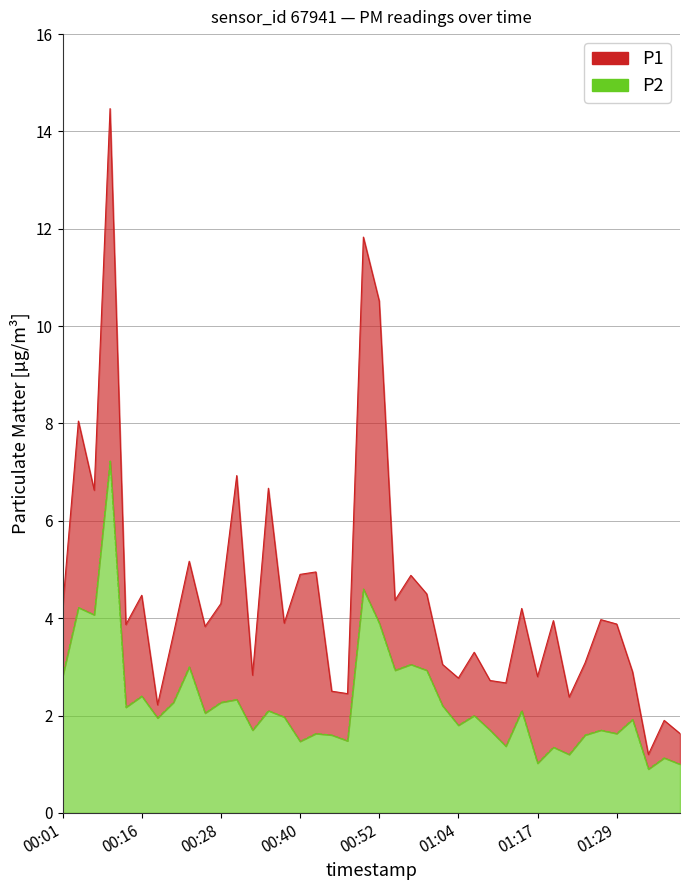

Which series has the largest total across all categories?

P1